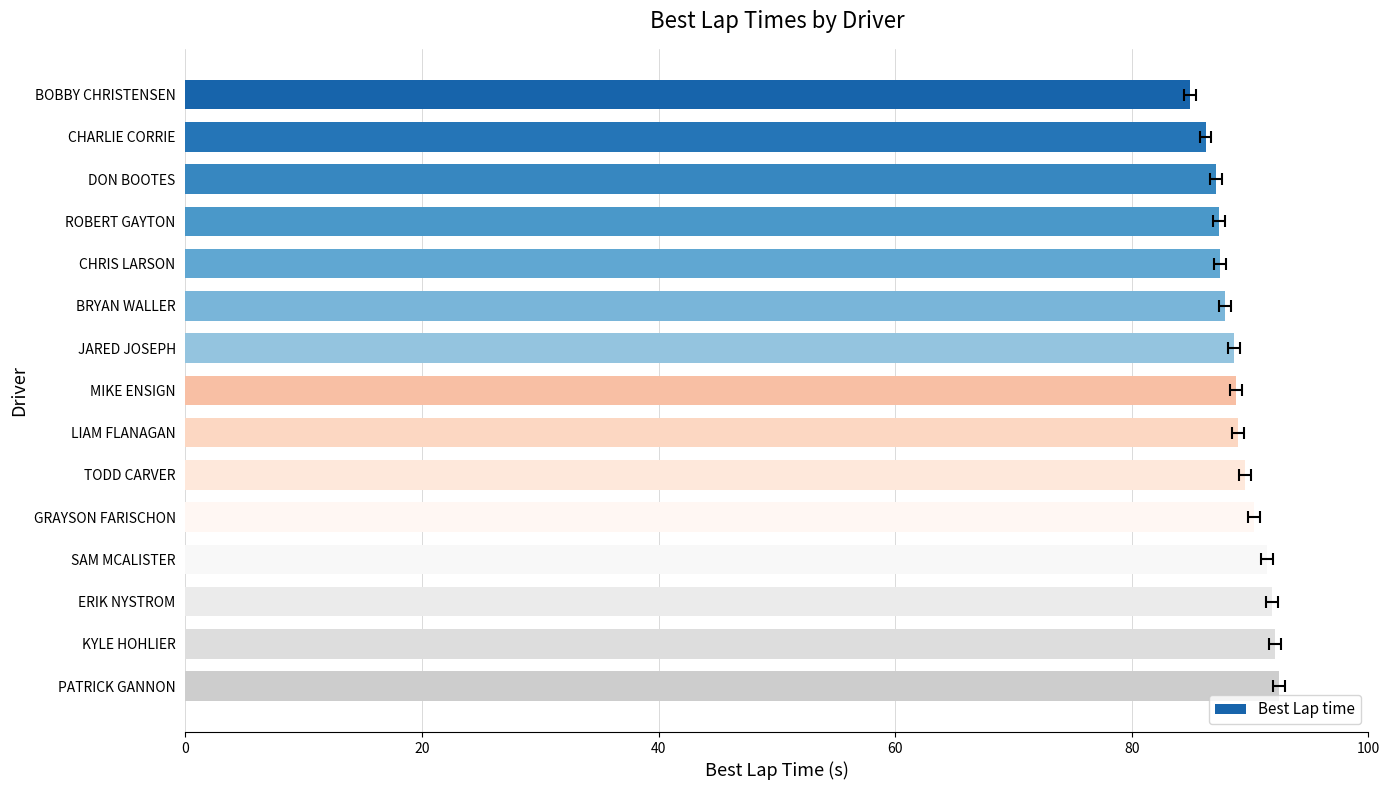

What is the smallest value displayed?

84.9